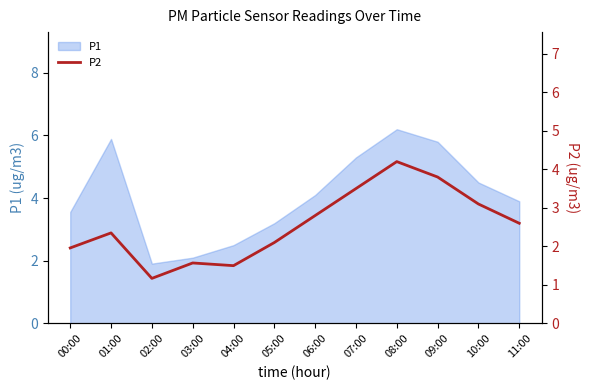

At which label does the data first exceed 2?

01:00